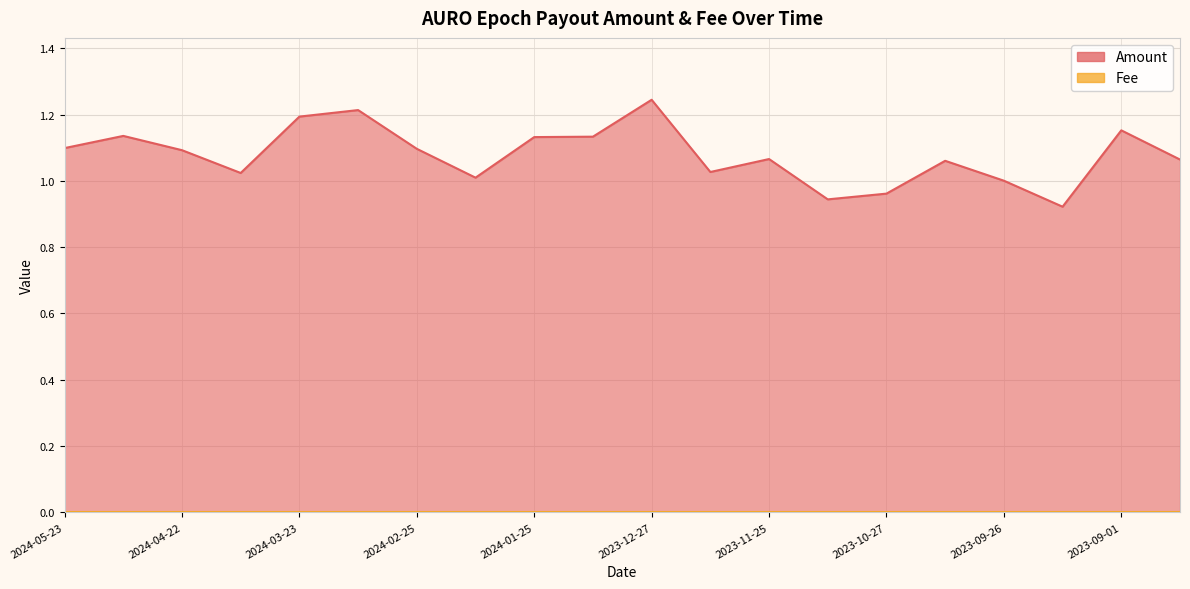

Reading left to right, transcribe all the data shown in this chart.

1.1	1.1	1.1	1.0	1.2	1.2	1.1	1.0	1.1	1.1	1.2	1.0	1.1	0.9	1.0	1.1	1.0	0.9	1.2	1.1